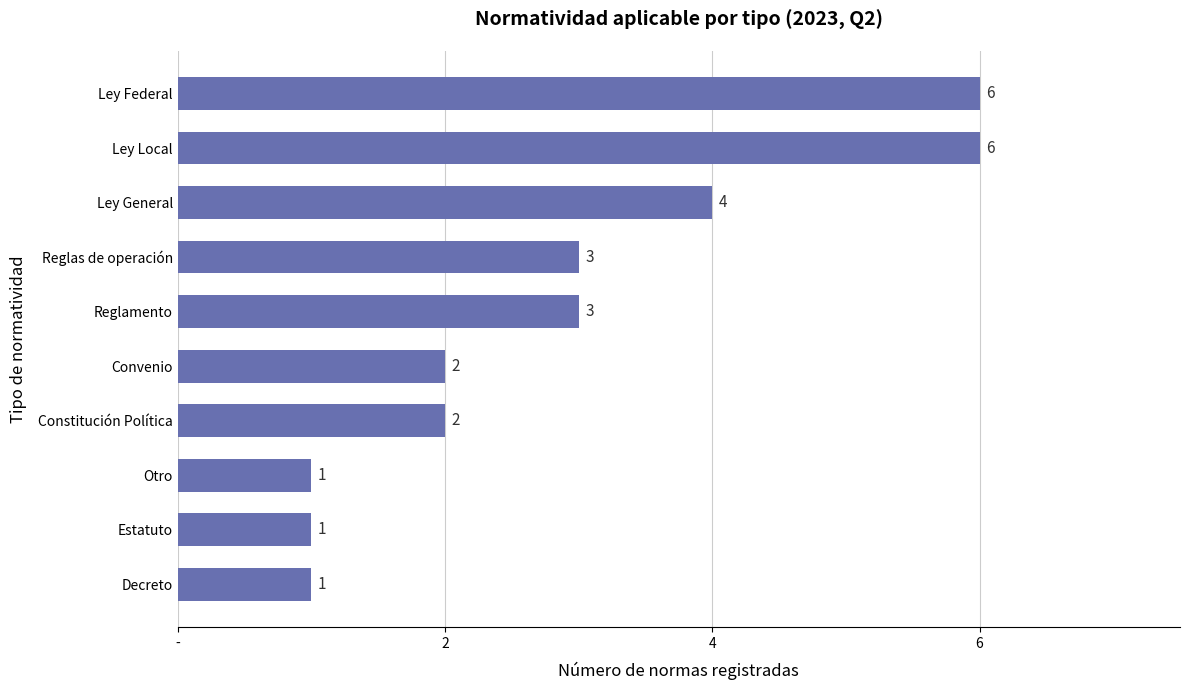

What is the difference between the second highest and second lowest values?

5